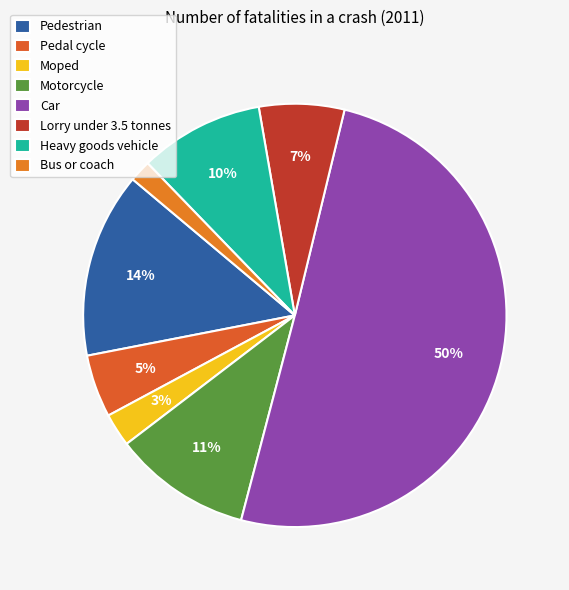

How many segments does this pie chart have?

8